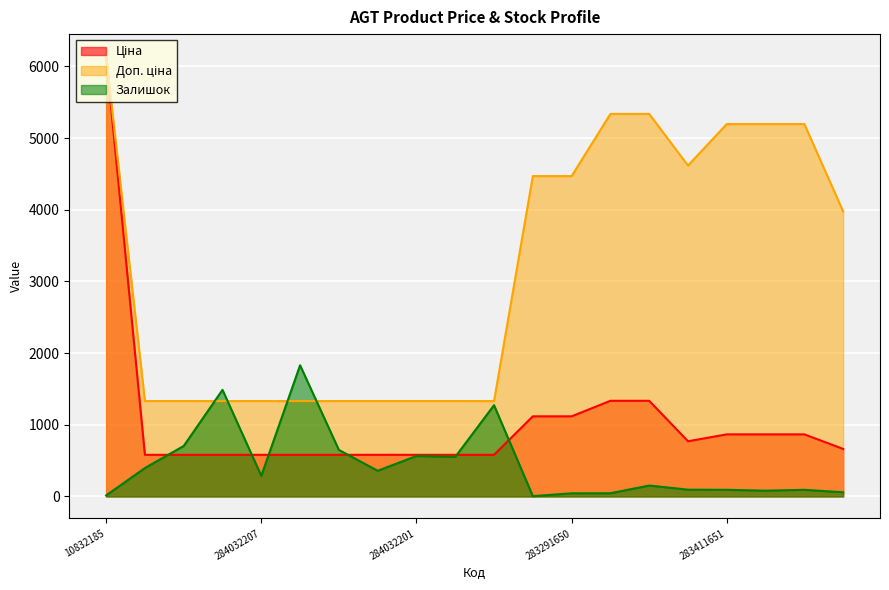

Rank the series by their average value, from highest to lowest.

Доп. ціна, Ціна, Залишок